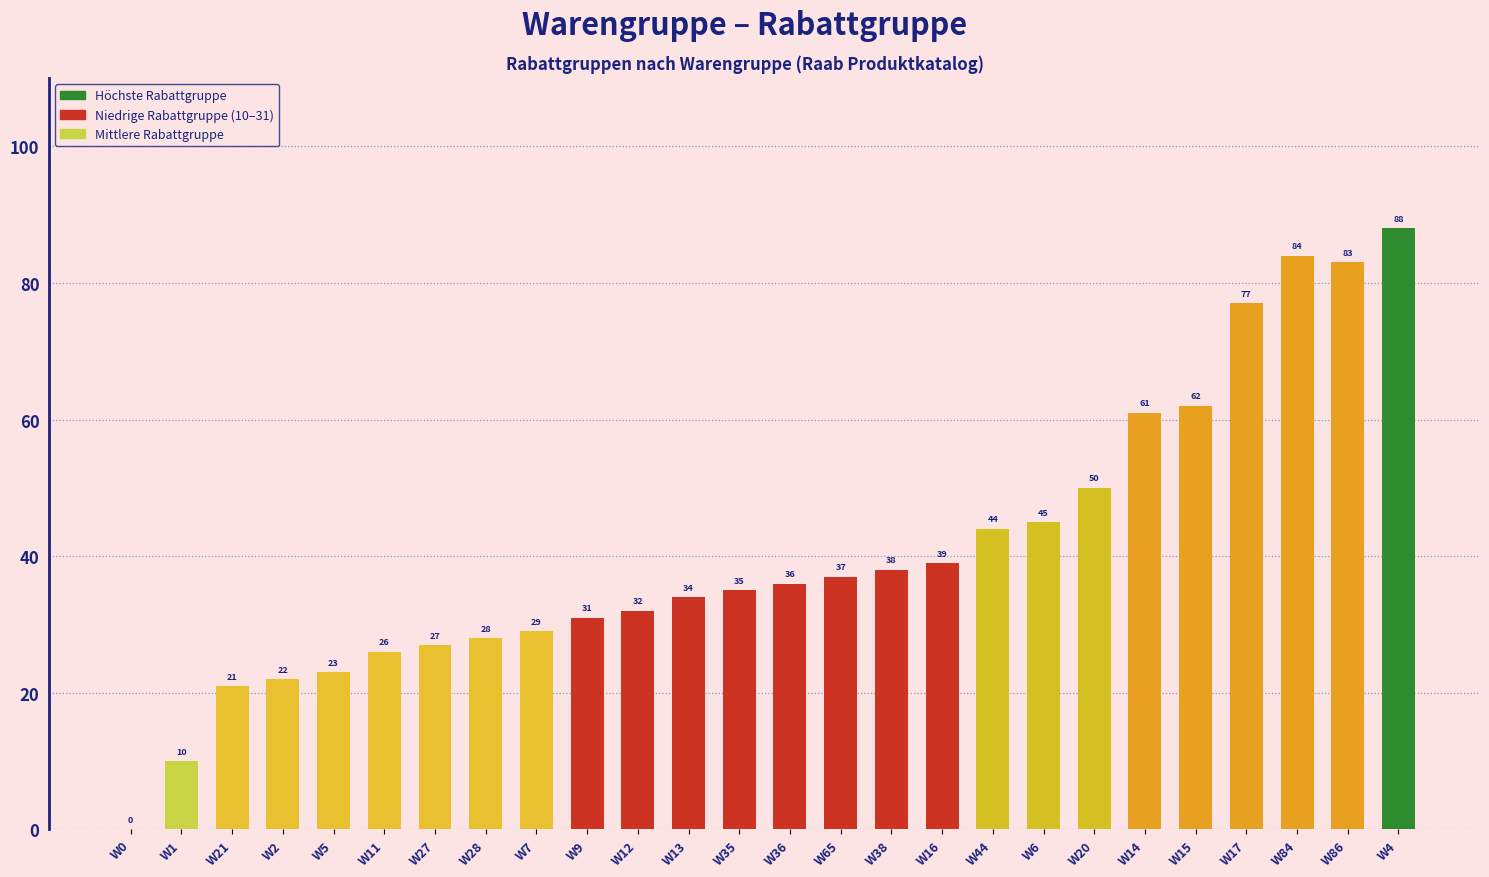

Read the value at W6, to the nearest 5.

45